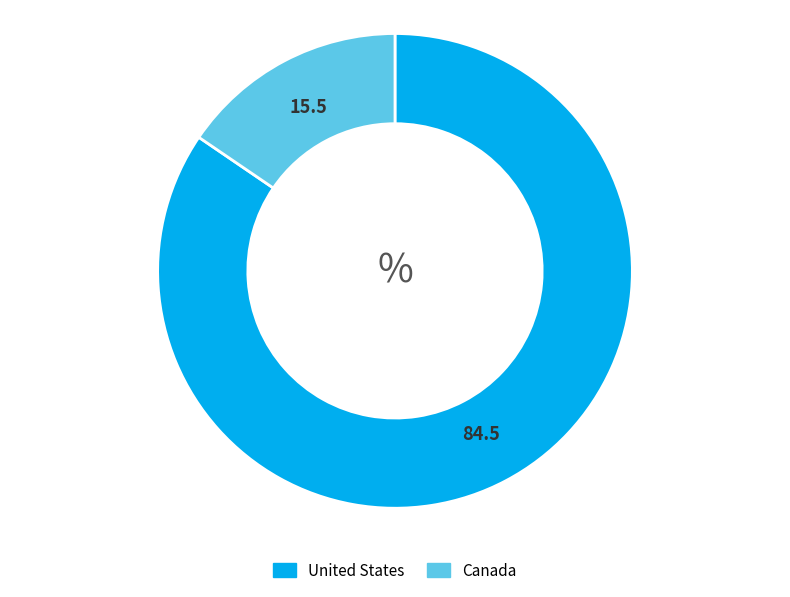

Which slice is the smallest?

Canada